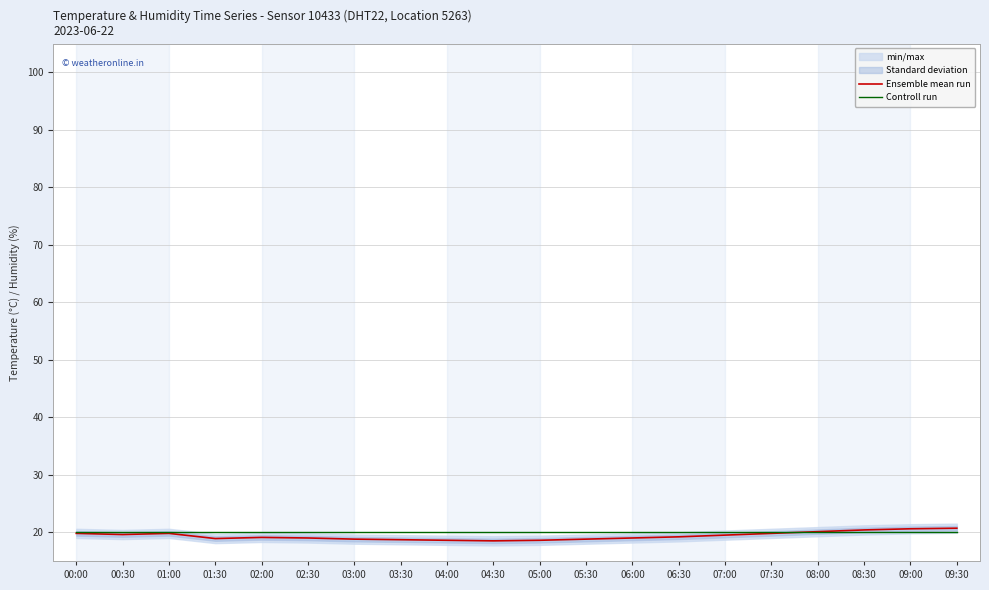

The value of Controll run at 08:00 is 20.0. True or false?

True